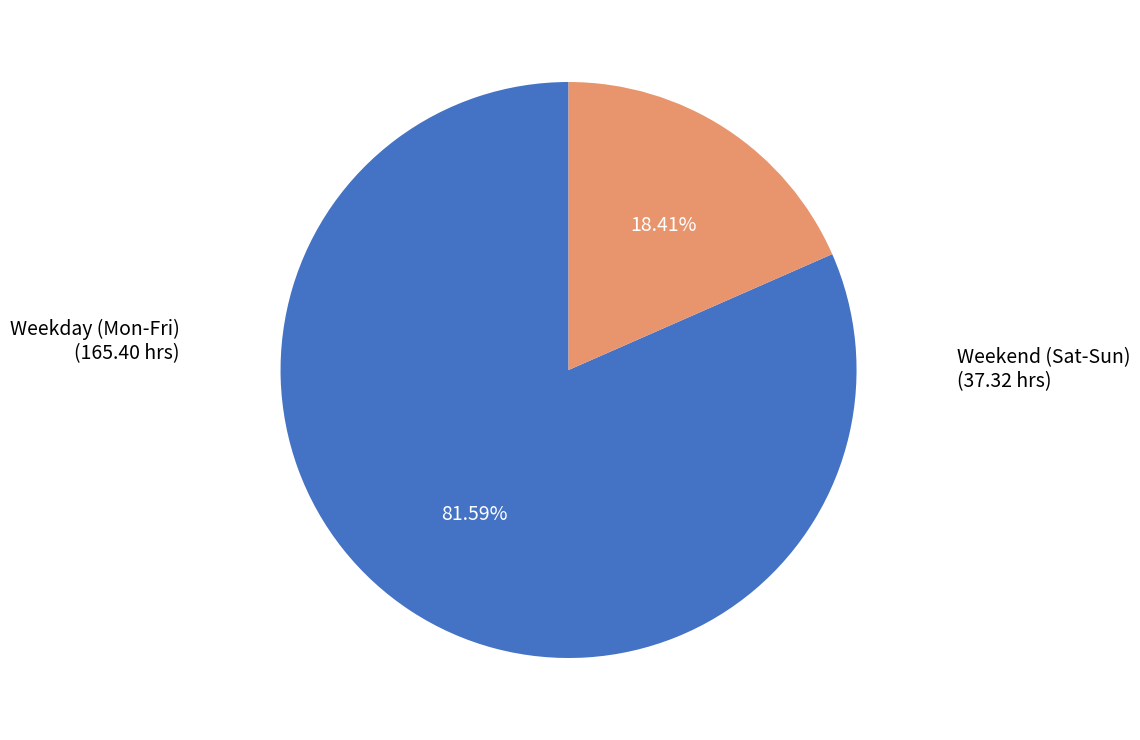

Count the number of slices in the pie.

2